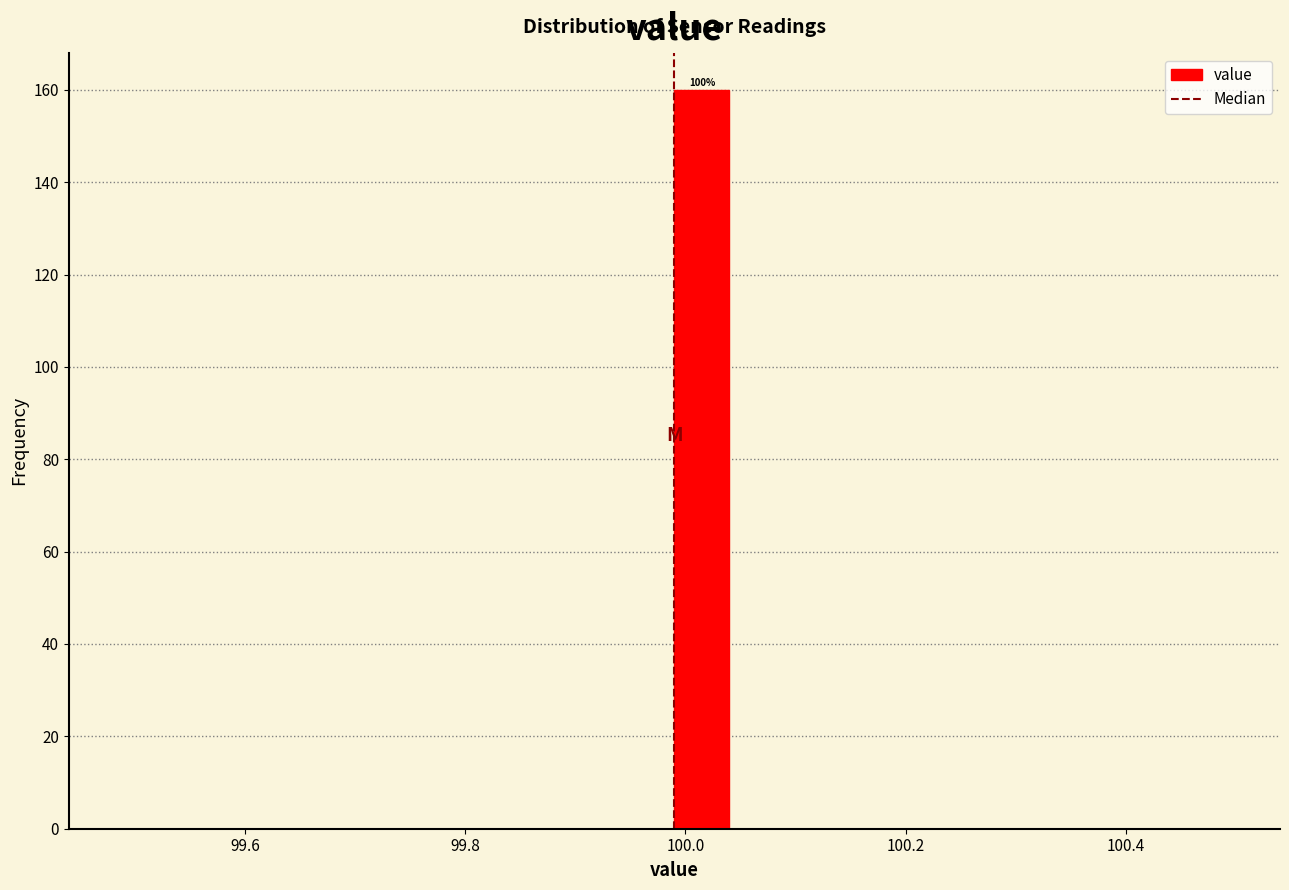

Around what value on the x-axis is the tallest bar? Give the approximate position of its centre, as read against the axis.

100.02